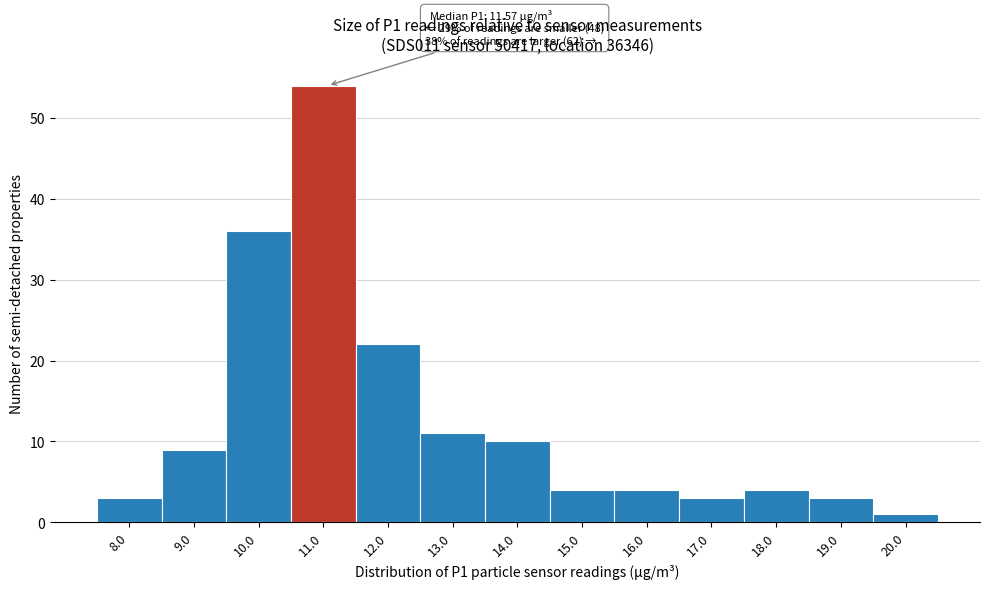

Reading left to right, transcribe all the data shown in this chart.

8.0=3	9.0=9	10.0=36	11.0=54	12.0=22	13.0=11	14.0=10	15.0=4	16.0=4	17.0=3	18.0=4	19.0=3	20.0=1